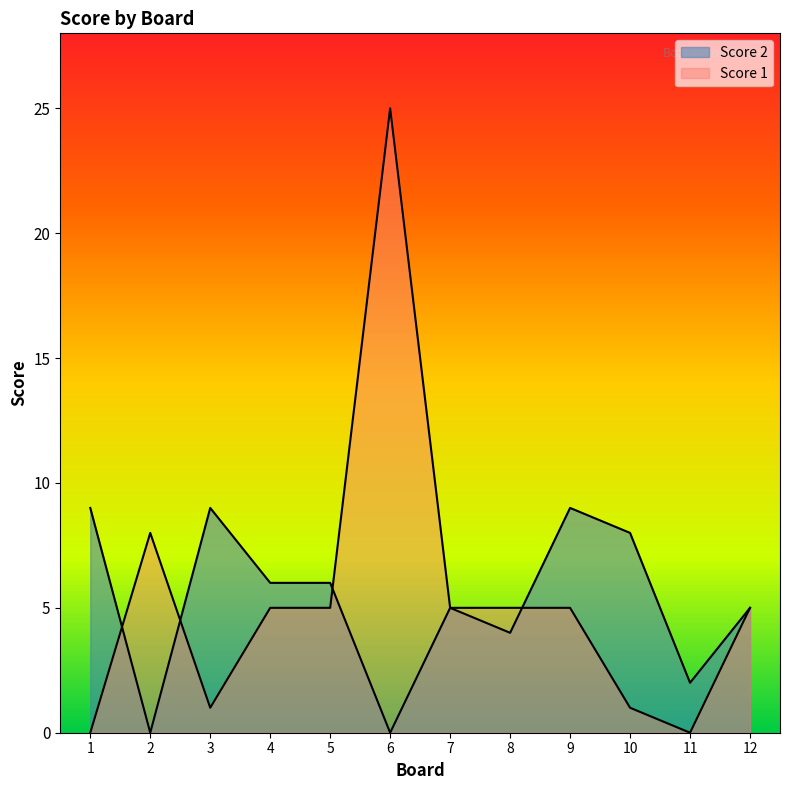

At which label does Score 1 reach its peak?

6